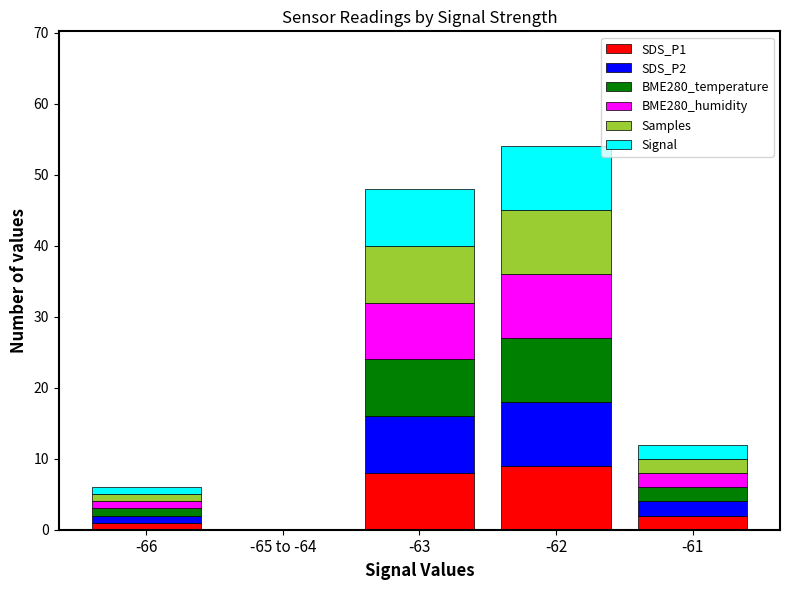

Reading left to right, transcribe the values for SDS_P1.

-66=1	-65 to -64=0	-63=8	-62=9	-61=2